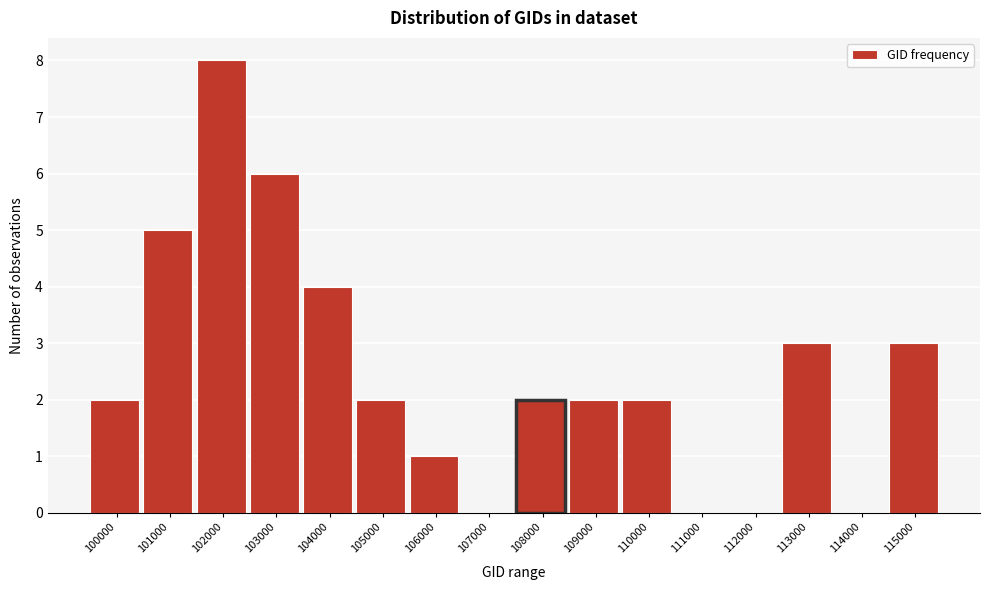

Reading left to right, extract all data points from this chart.

100000=2	101000=5	102000=8	103000=6	104000=4	105000=2	106000=1	107000=0	108000=2	109000=2	110000=2	111000=0	112000=0	113000=3	114000=0	115000=3